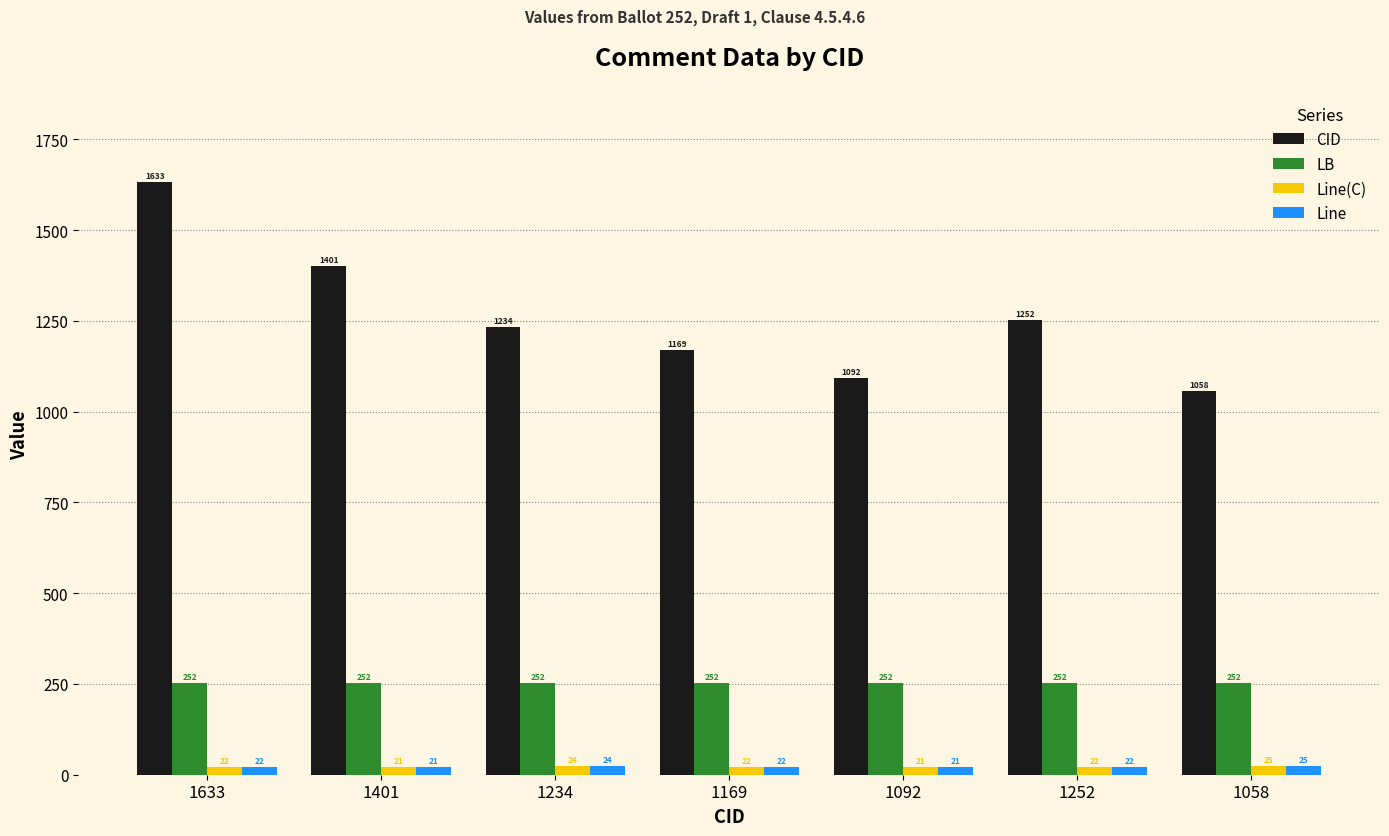

At which category is the sum across all series the highest?

1633